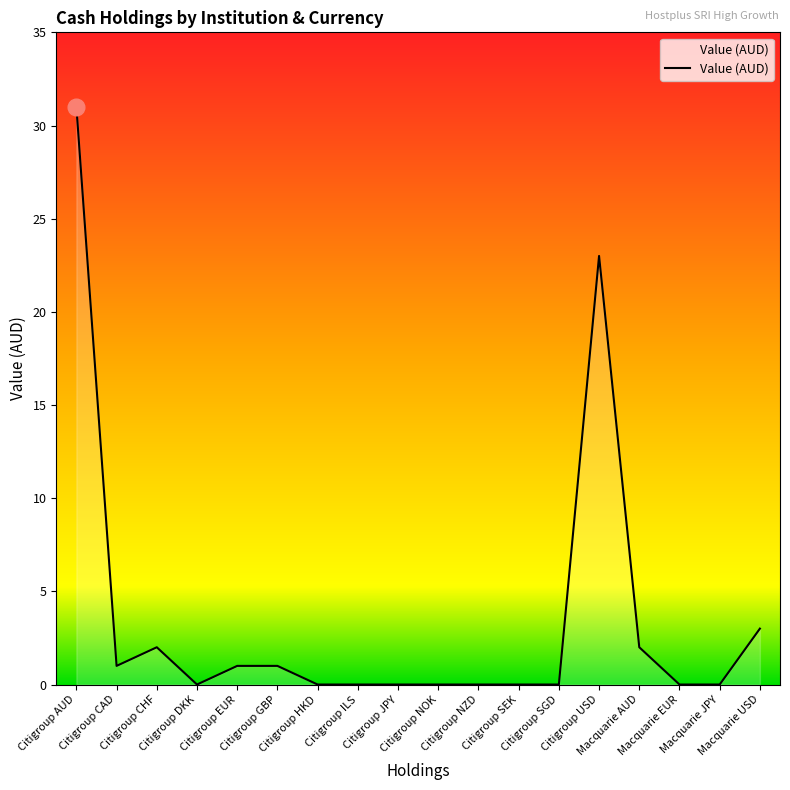

What is the maximum value shown in the chart?

31